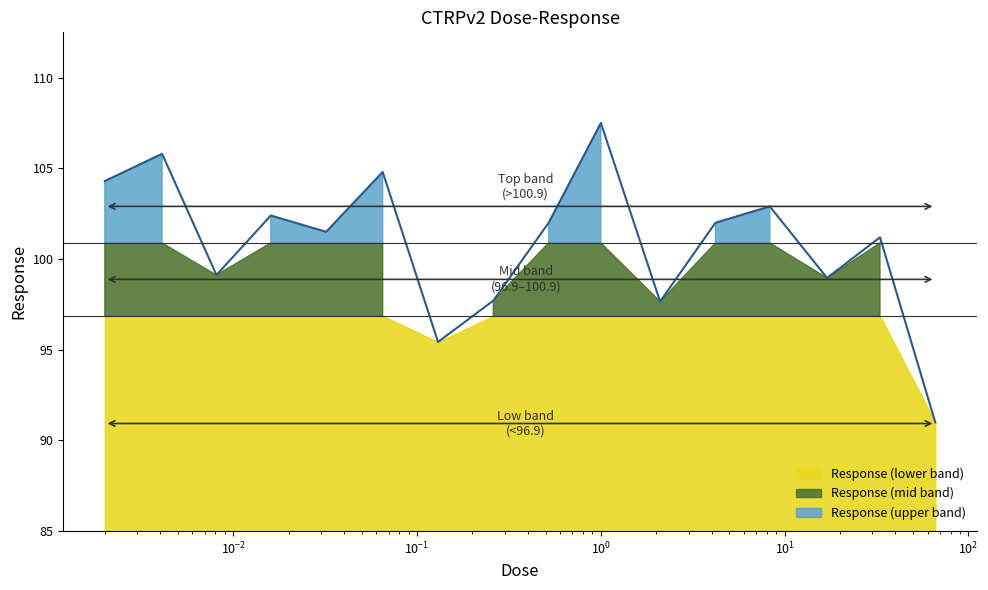

Approximately how many times larger is the value at 2.1 compared to 0.016?

1.0